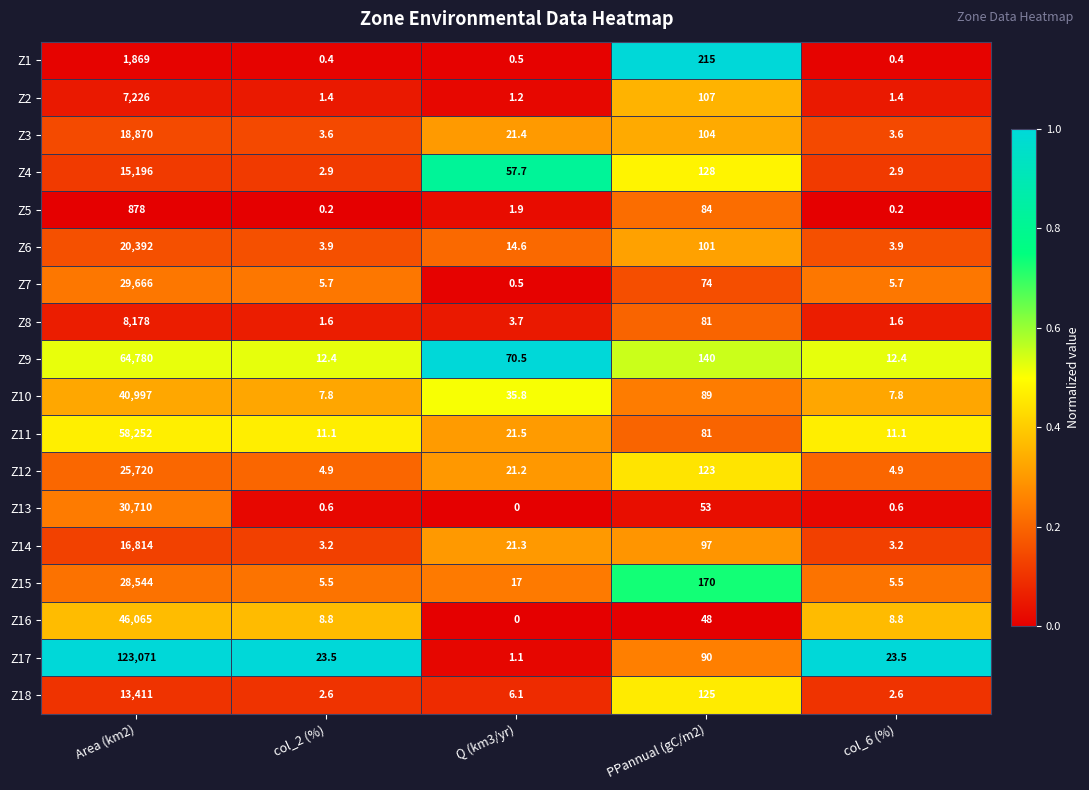

Rank the series at col_6 (%) from highest to lowest value.

Z17, Z9, Z11, Z16, Z10, Z7, Z15, Z12, Z6, Z3, Z14, Z4, Z18, Z8, Z2, Z13, Z1, Z5